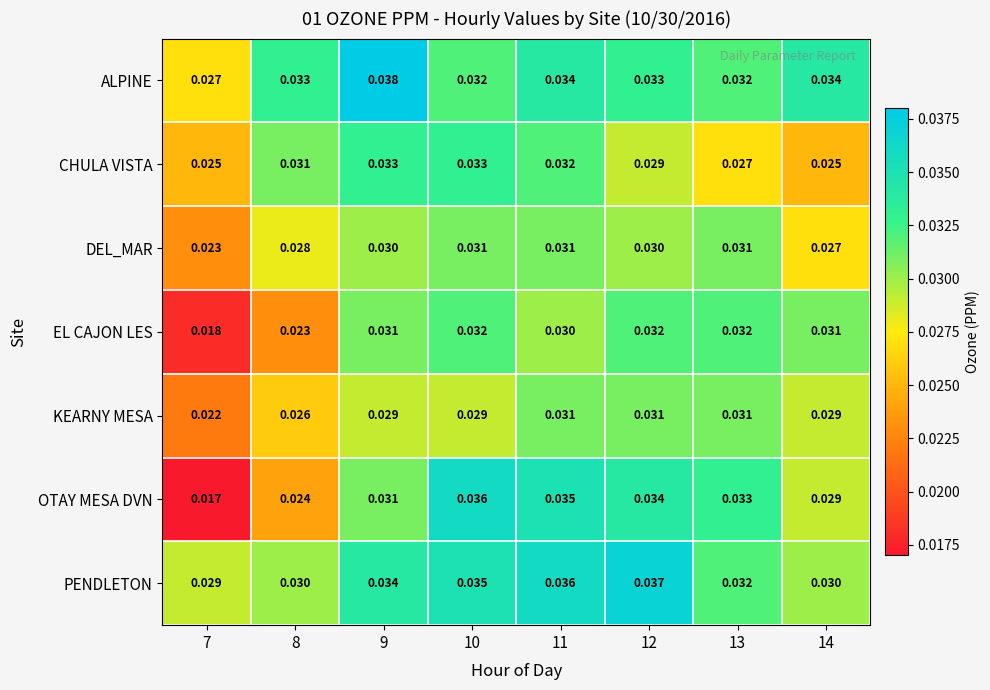

Rank the series at 7 from highest to lowest value.

PENDLETON, ALPINE, CHULA VISTA, DEL_MAR, KEARNY MESA, EL CAJON LES, OTAY MESA DVN